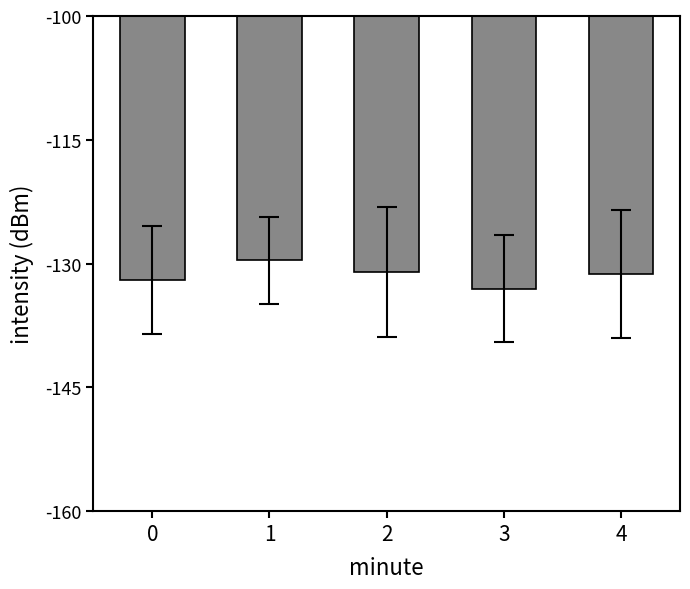

What is the smallest value displayed?

-133.0